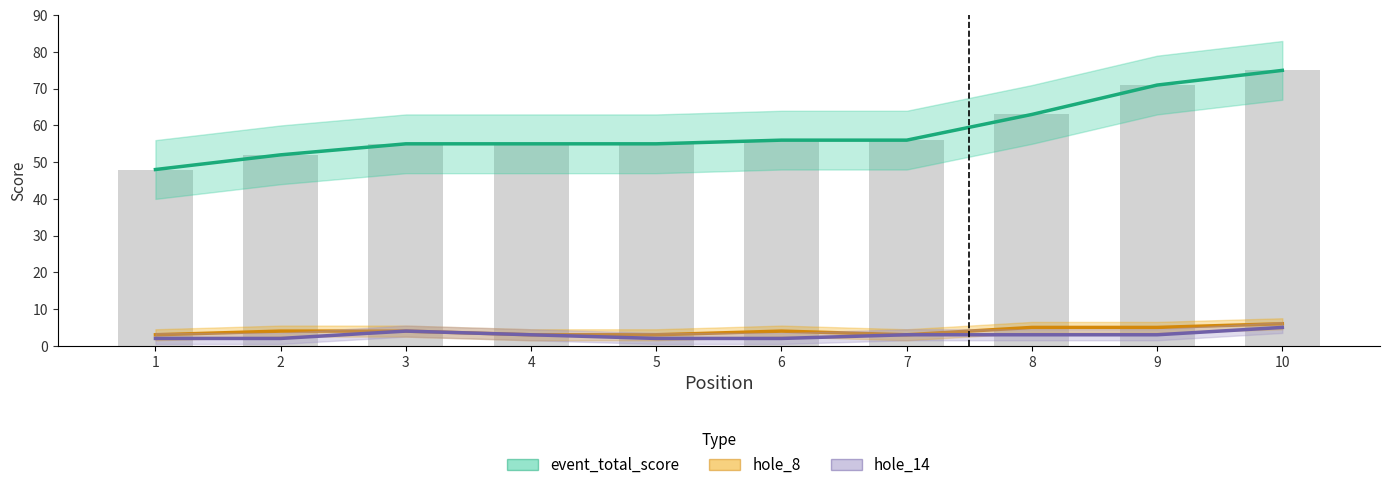

Which series has the largest total across all categories?

event_total_score